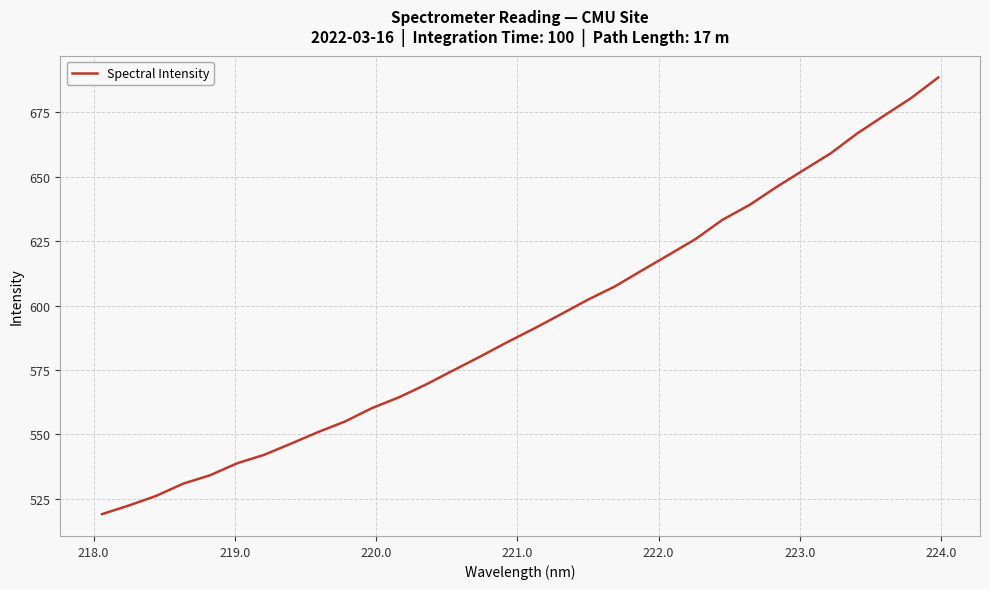

What is the difference between the maximum and minimum values?

169.6